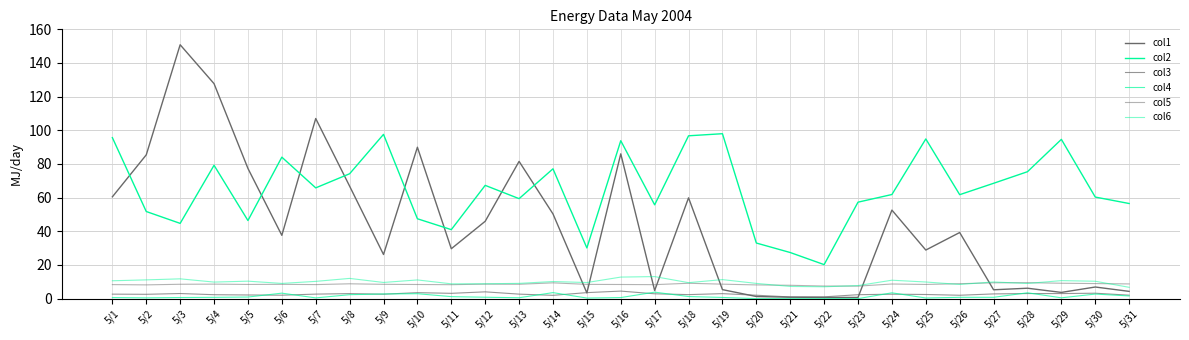

Reading left to right, extract all data points from this chart.

col1: 60.5	85.4	150.8	127.7	77.4	37.6	107.0	66.8	26.2	90.0	29.6	45.9	81.5	50.3	3.4	86.0	4.8	59.9	5.3	1.3	0.8	0.7	0.7	52.6	28.9	39.3	5.2	6.2	3.7	6.9	4.3
col2: 95.6	51.8	44.7	79.2	46.4	84.1	65.8	74.2	97.6	47.4	41.0	67.3	59.4	77.1	30.1	93.8	55.7	96.7	98.0	33.0	27.4	20.2	57.3	61.9	94.9	61.8	68.5	75.4	94.6	60.3	56.5
col3: 2.7	2.6	3.0	2.3	2.2	2.0	2.7	3.0	2.6	3.5	3.1	4.0	2.7	2.0	3.6	4.5	2.9	2.4	3.0	2.0	1.0	1.1	2.3	2.6	2.5	2.0	2.8	3.0	3.0	3.2	2.0
col4: 0.6	0.5	0.7	0.8	0.9	3.3	0.4	2.3	2.8	2.9	1.2	0.8	0.5	3.6	0.3	0.6	3.8	1.2	0.7	0.0	0.0	0.0	0.0	3.4	0.4	0.8	0.8	3.5	0.5	2.7	1.6
col5: 8.3	8.2	8.5	8.6	8.4	8.5	8.3	8.8	8.5	8.4	8.3	8.6	8.5	9.4	8.5	8.4	8.3	9.1	8.6	8.1	7.9	7.5	7.4	8.7	8.4	8.9	9.4	9.5	9.1	8.9	8.7
col6: 10.6	11.1	11.8	9.8	10.4	9.0	10.2	12.0	9.6	11.1	8.8	8.8	9.1	10.2	9.6	12.8	13.1	9.5	11.3	9.0	7.2	7.0	7.7	10.9	9.9	8.4	9.9	9.0	10.7	10.3	6.7